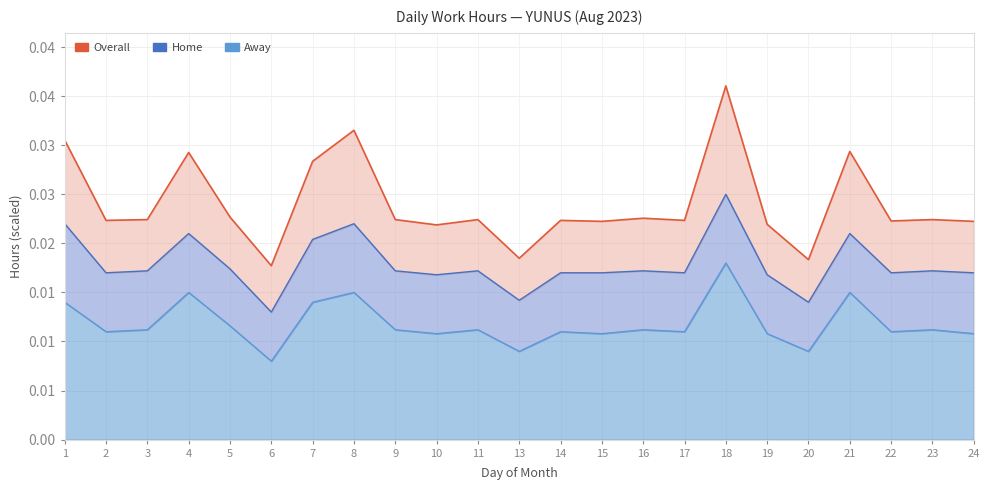

Rank the series by their maximum value, from highest to lowest.

Overall, Home, Away